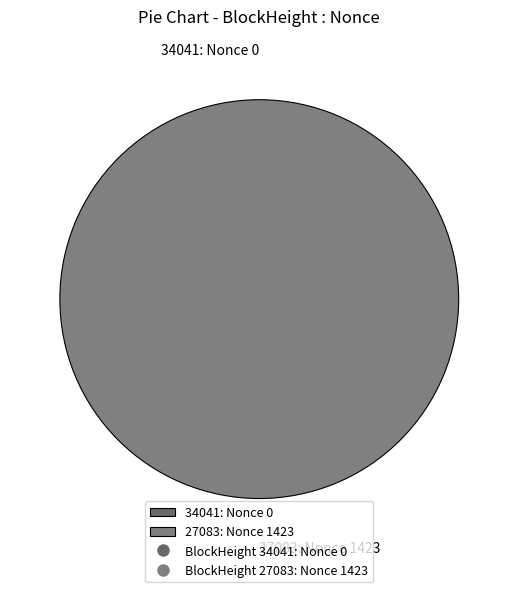

What is the majority slice?

27083